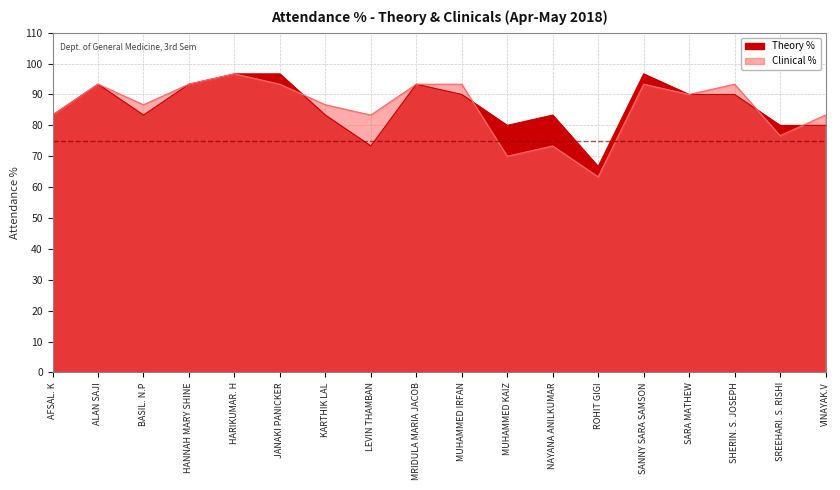

True or false: Theory % and Clinical % cross at least once.

True